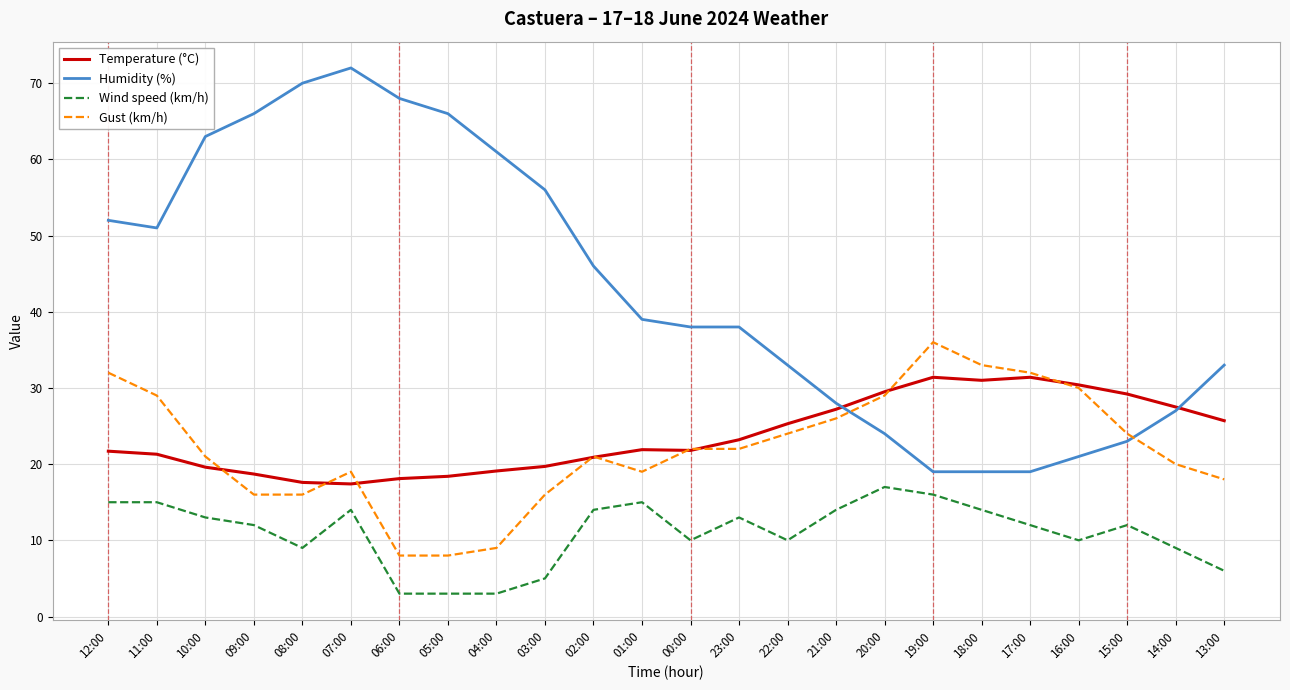

At which label is Humidity (%) closest to 45?

02:00